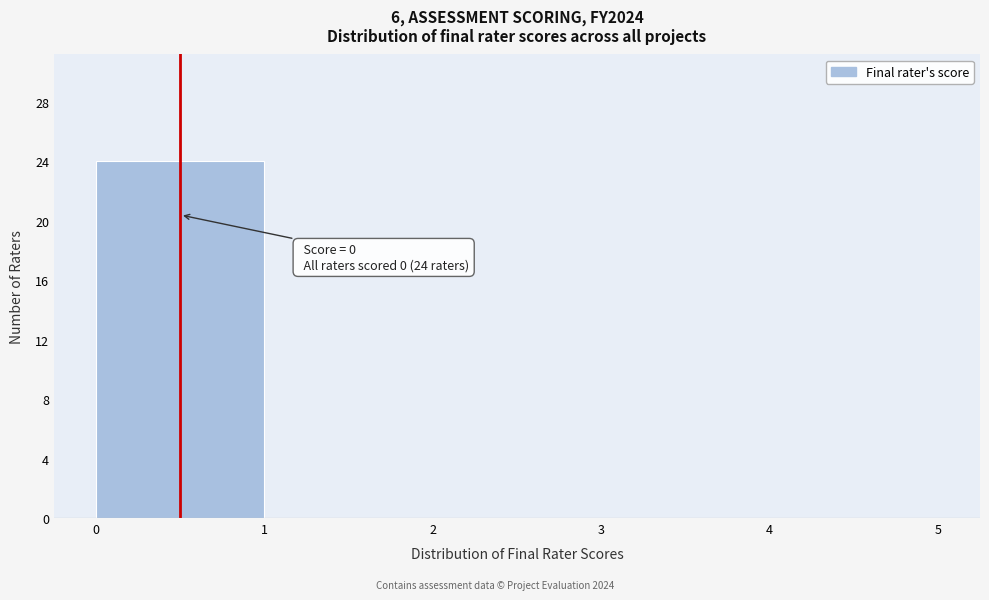

Over which range of the x-axis is the bar tallest?

0 to 1